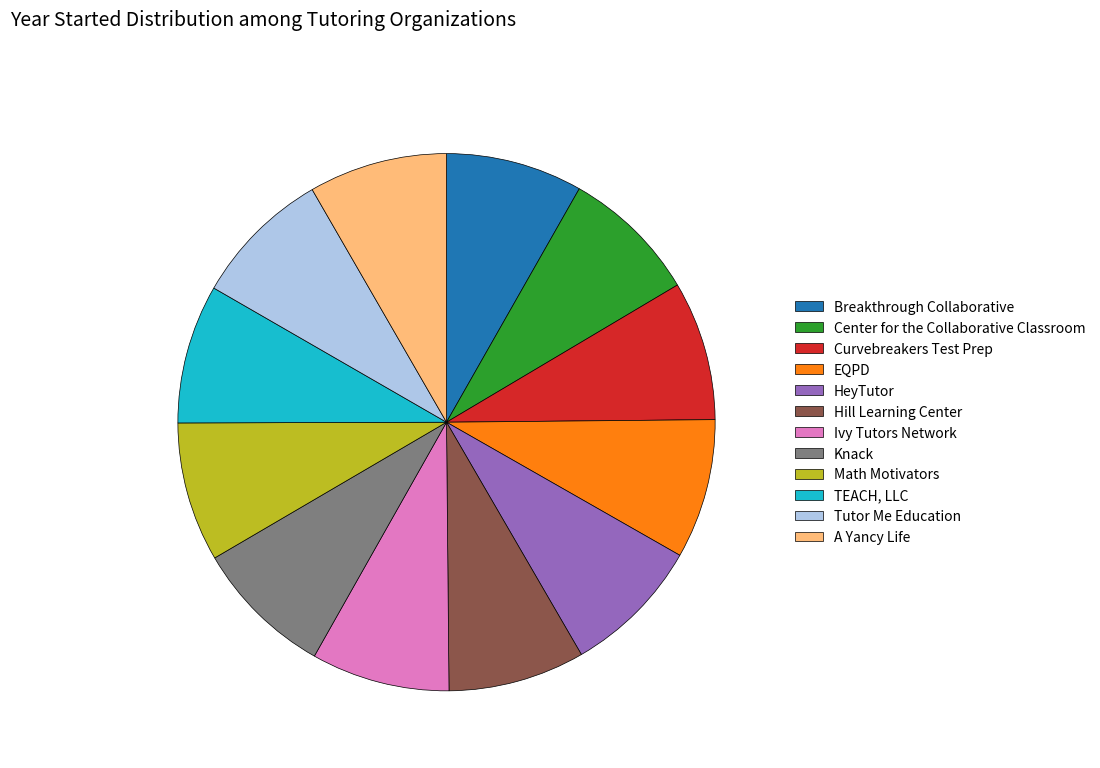

Is the sum of Center for the Collaborative Classroom and Curvebreakers Test Prep greater than half?

No